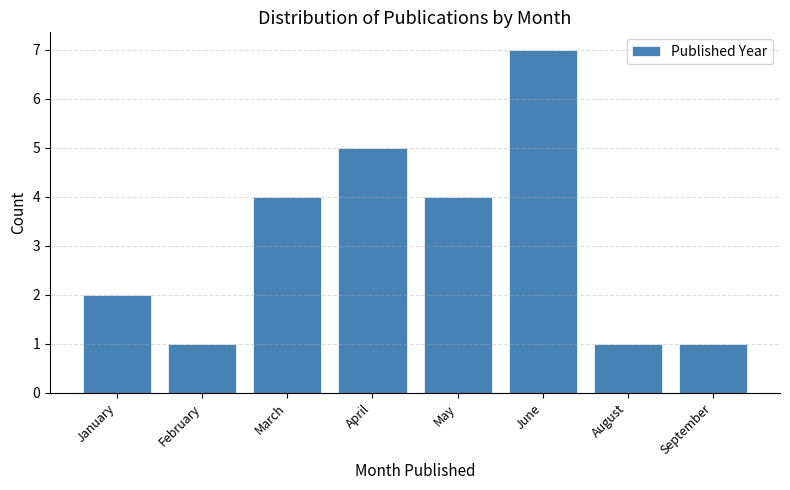

Reading left to right, what are all the values shown in this chart?

January=2	February=1	March=4	April=5	May=4	June=7	August=1	September=1